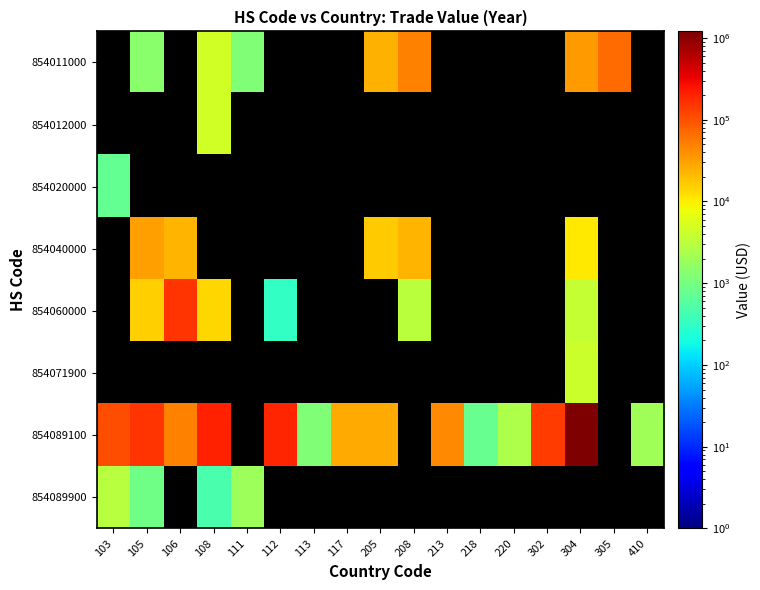

At which label does 854089100 first exceed 105882?

105